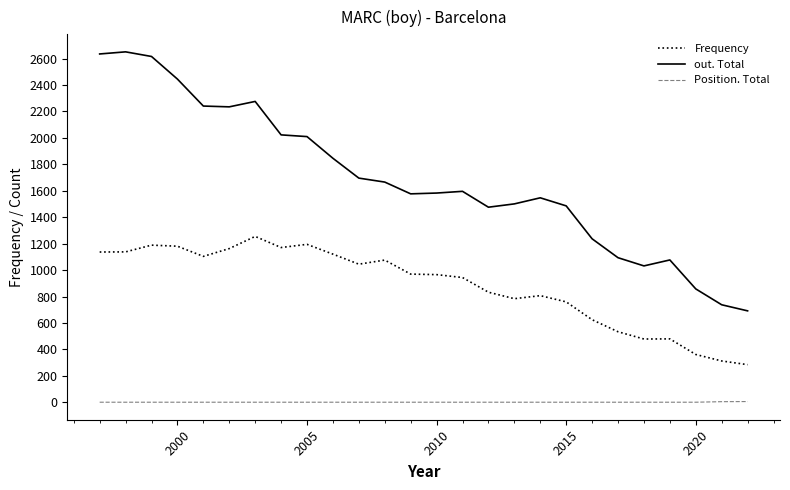

Which series has the largest total across all categories?

out. Total